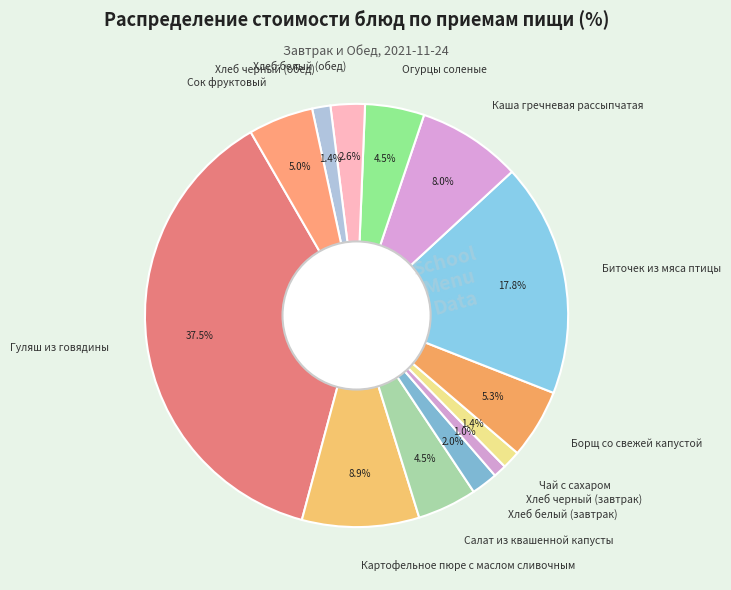

Which category has the biggest portion of the pie?

Гуляш из говядины